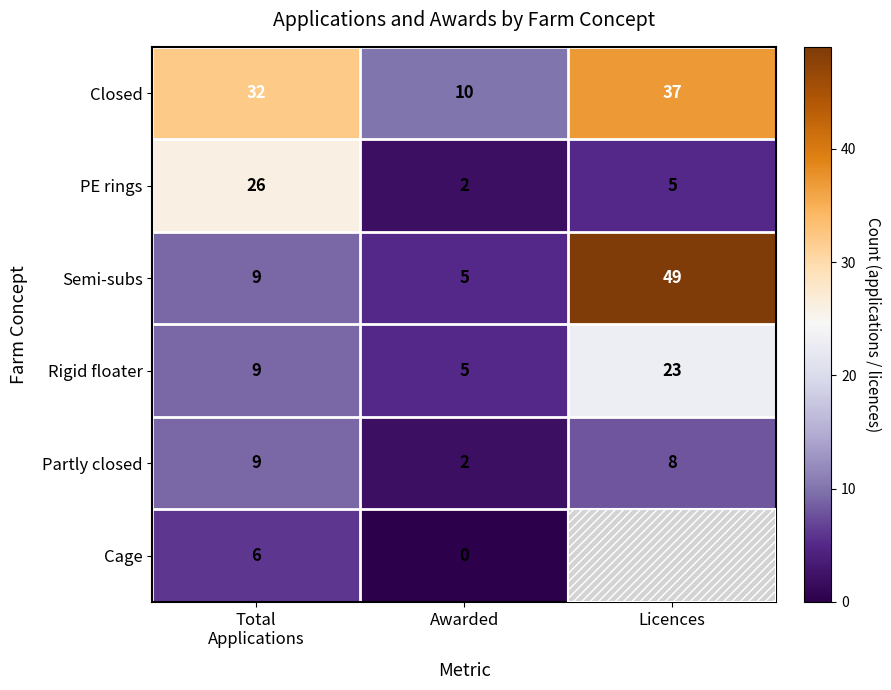

At which category is the sum across all series the highest?

Licences